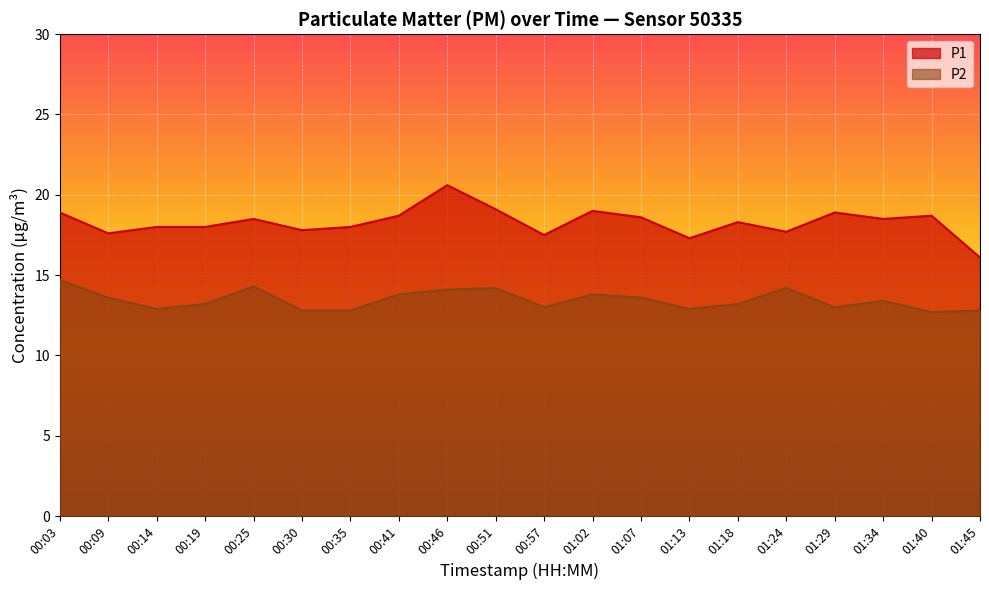

What is the sum of the P2 values at 01:13 and 00:41?

26.7